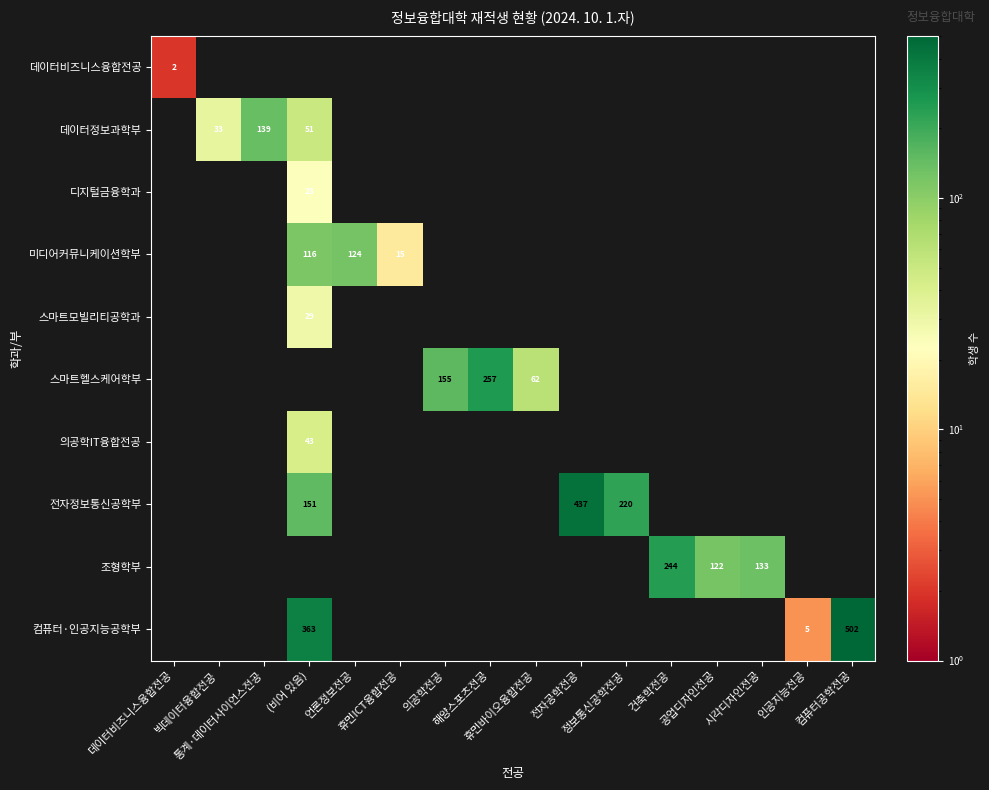

Is it true that 미디어커뮤니케이션학부 equals 0 at 인공지능전공?

True